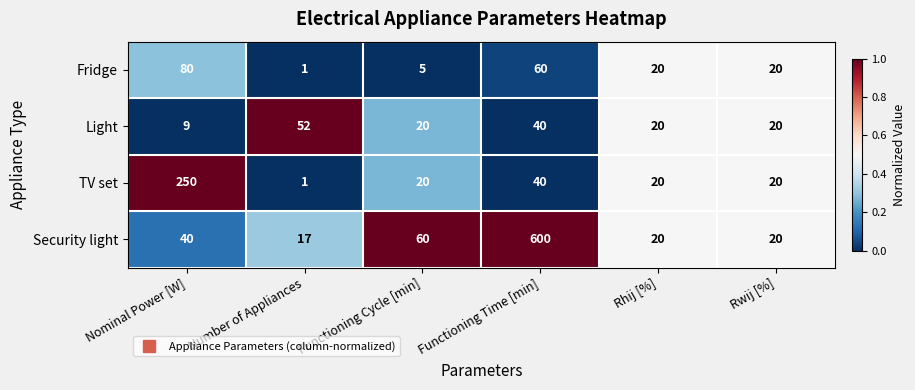

Rank the series by their maximum value, from highest to lowest.

Security light, TV set, Fridge, Light